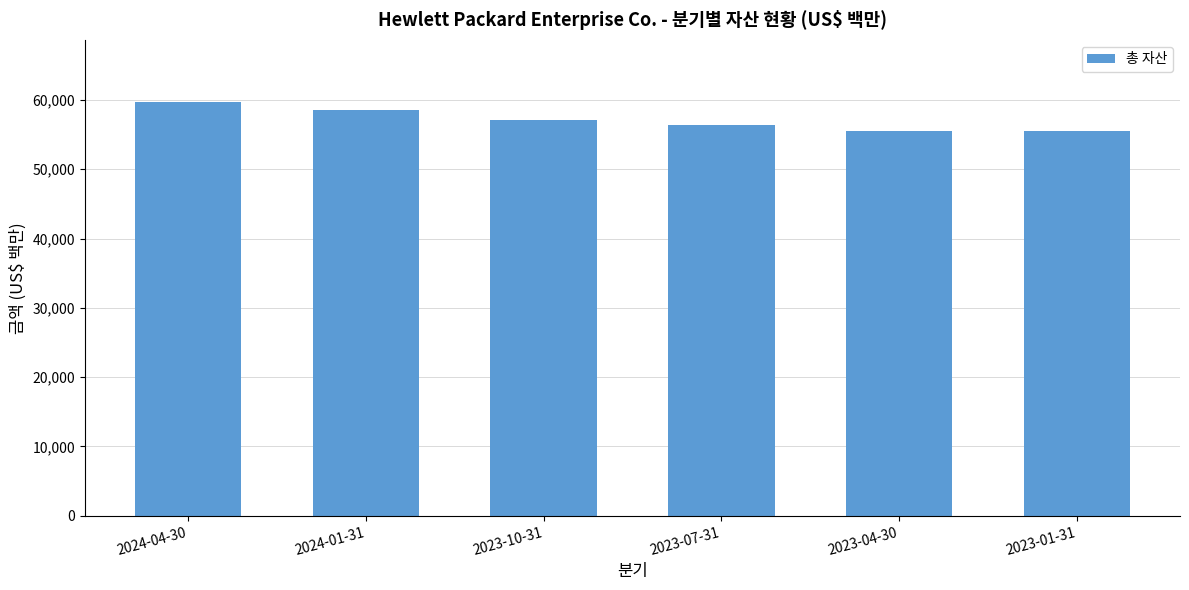

What is the sum of all values?

343021